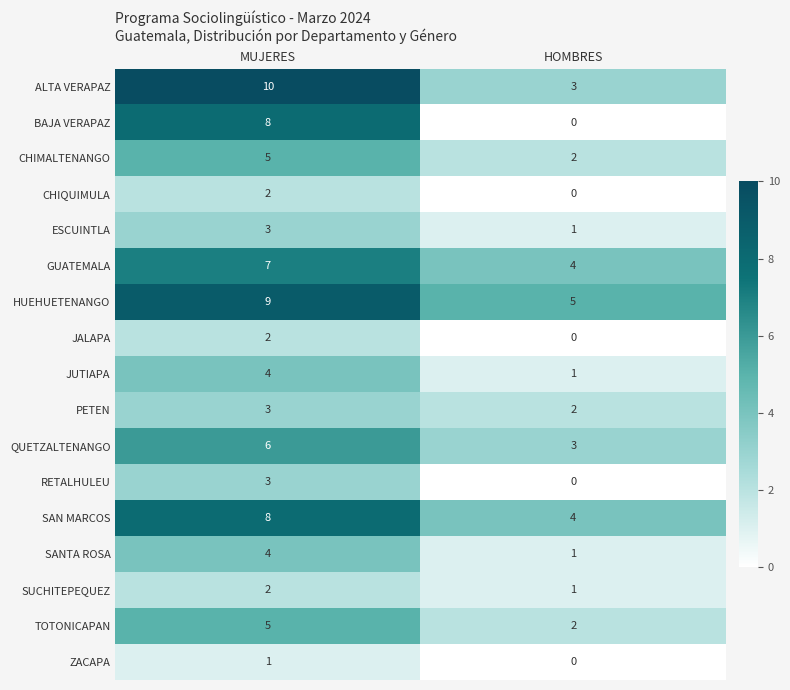

Which series has the largest total across all categories?

HUEHUETENANGO